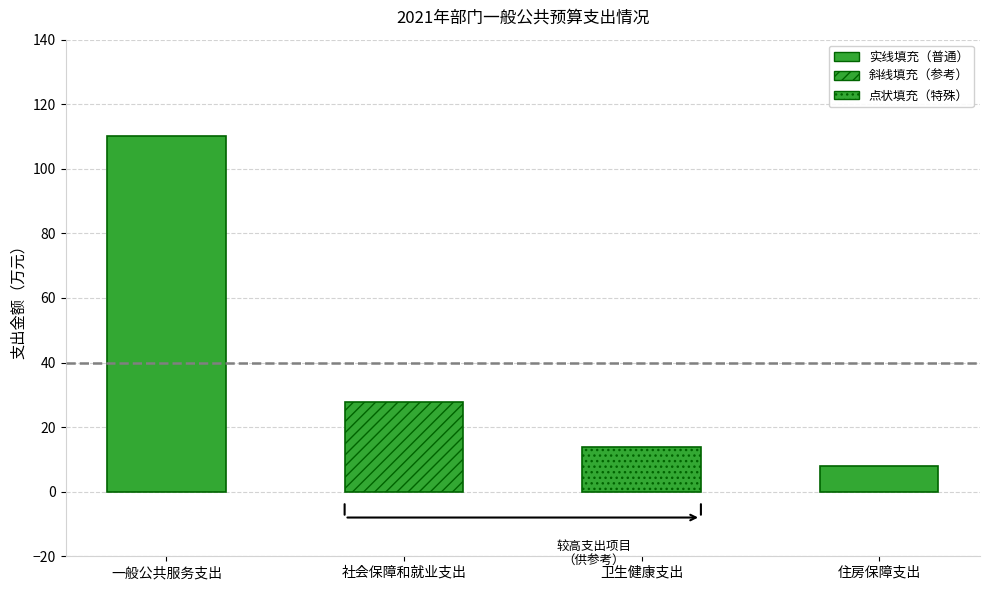

Which has a higher value, 卫生健康支出 or 住房保障支出?

卫生健康支出